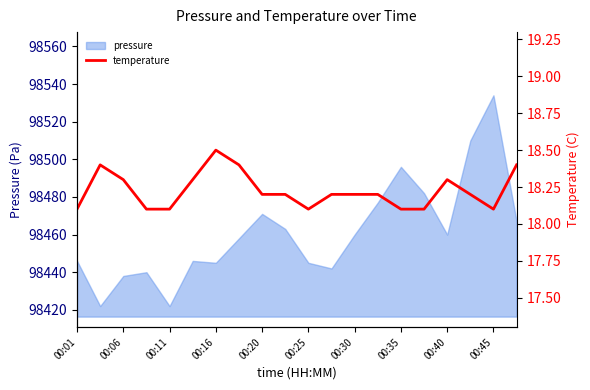

Is it true that pressure equals 98438 at 00:06?

True